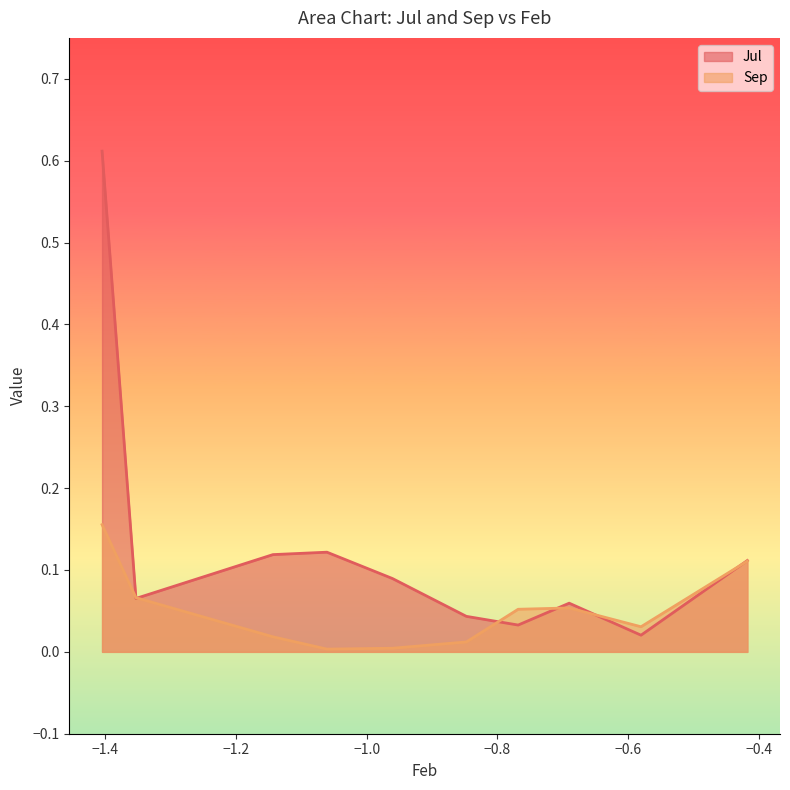

List the series in order of their overall mean, highest first.

Jul, Sep